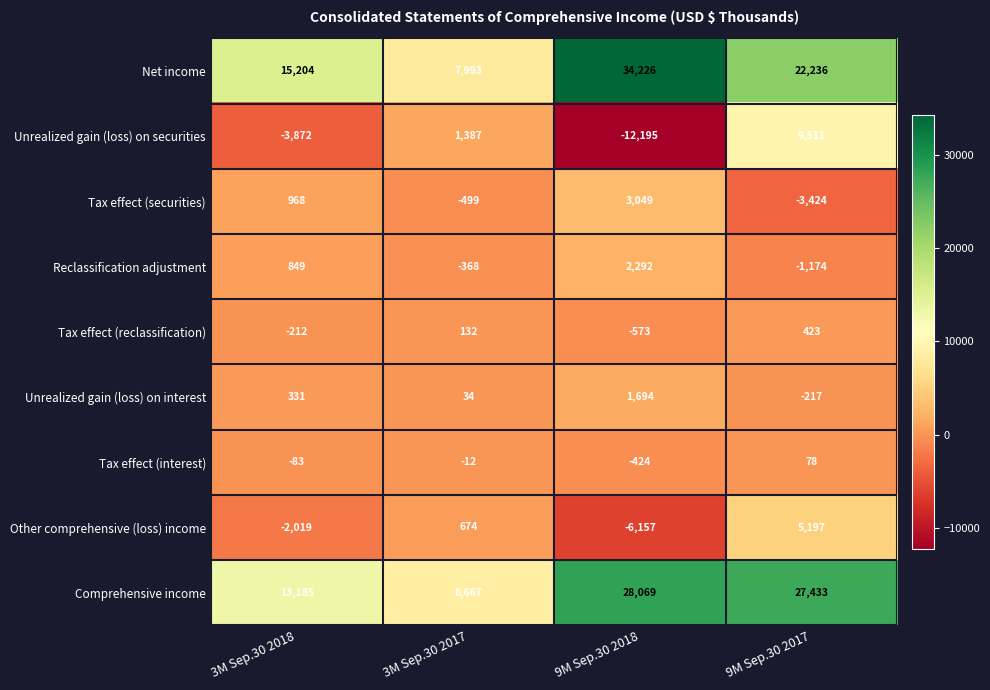

Which series has the largest range (max minus min)?

Net income